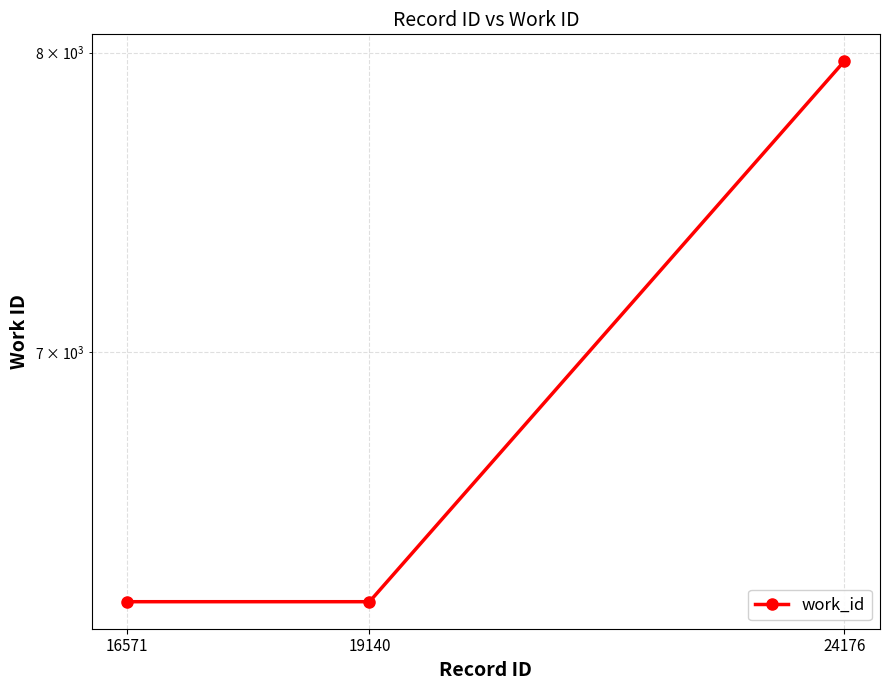

What is the maximum value shown in the chart?

7969